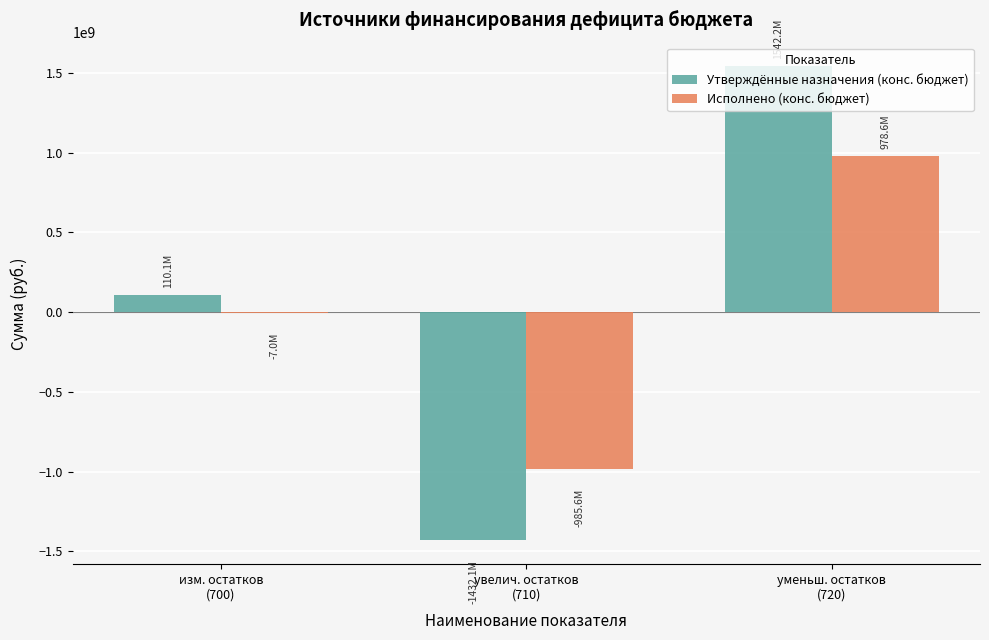

What is the sum of all Утверждённые назначения (конс. бюджет) values?

220203949.0